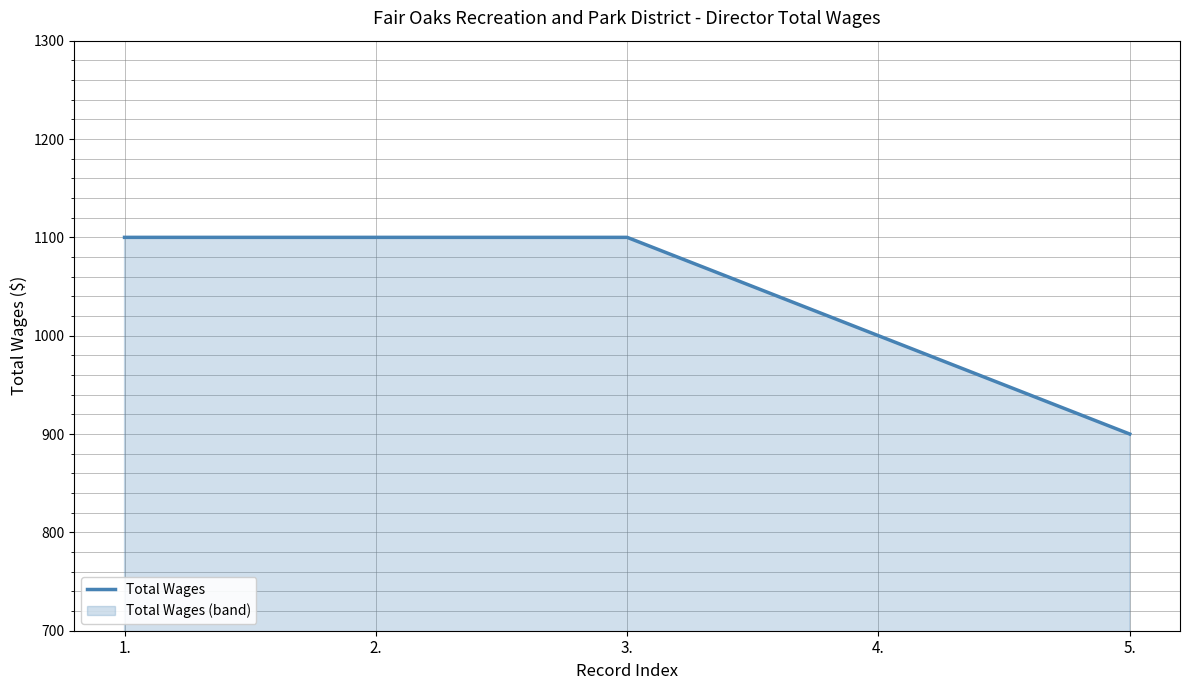

What value does the data have at 4.?

1000